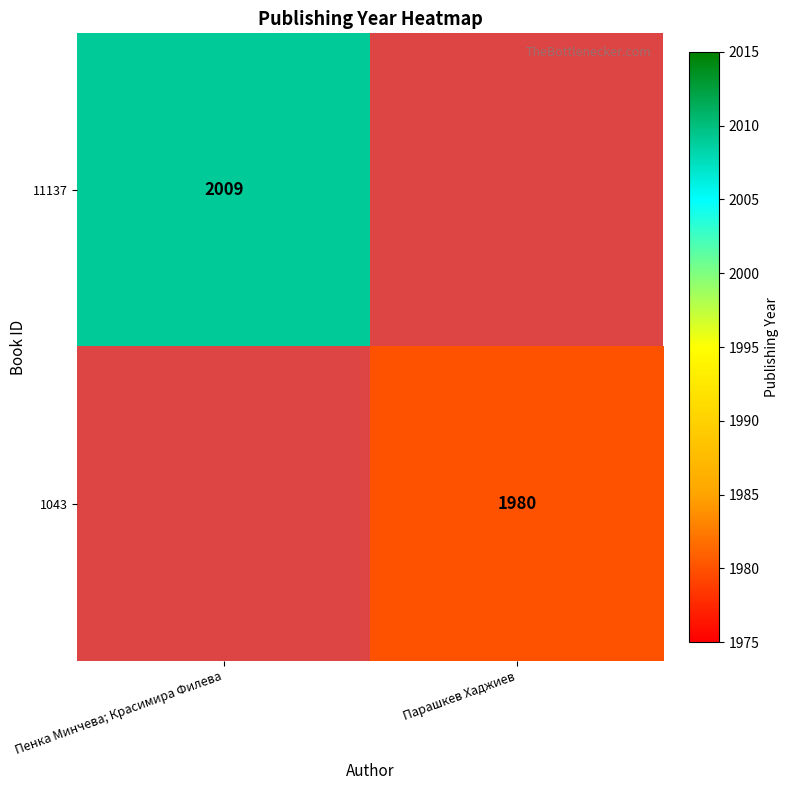

The 1043 series shows 1980 at Парашкев Хаджиев. True or false?

True